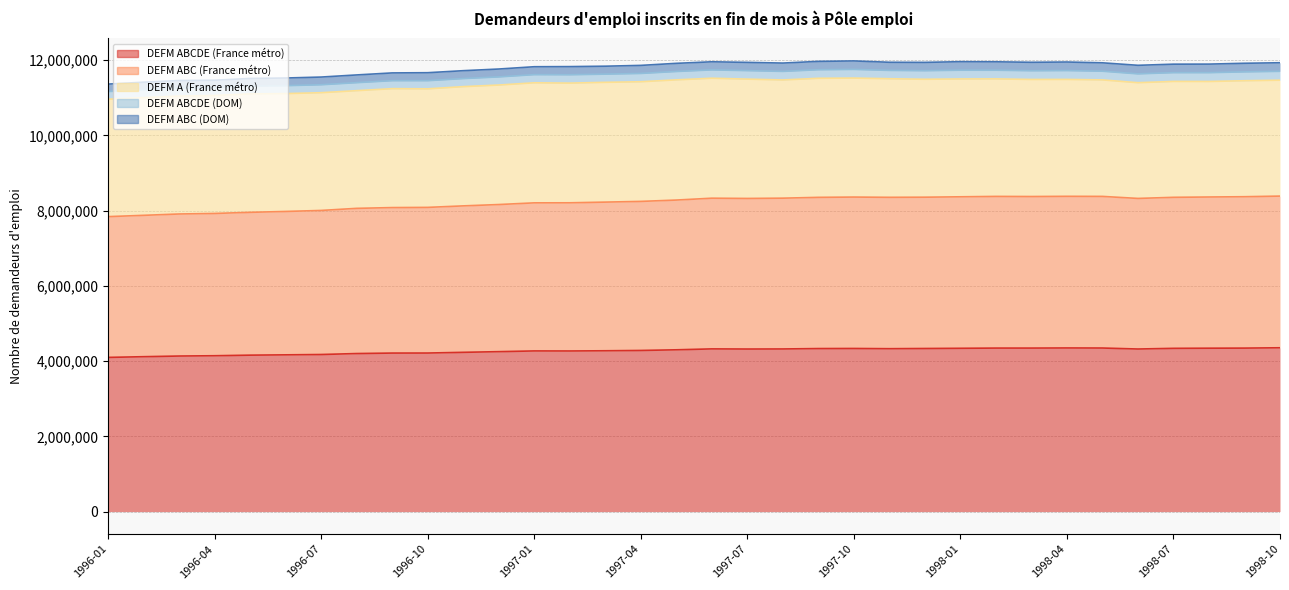

How many lines are shown in the chart?

5